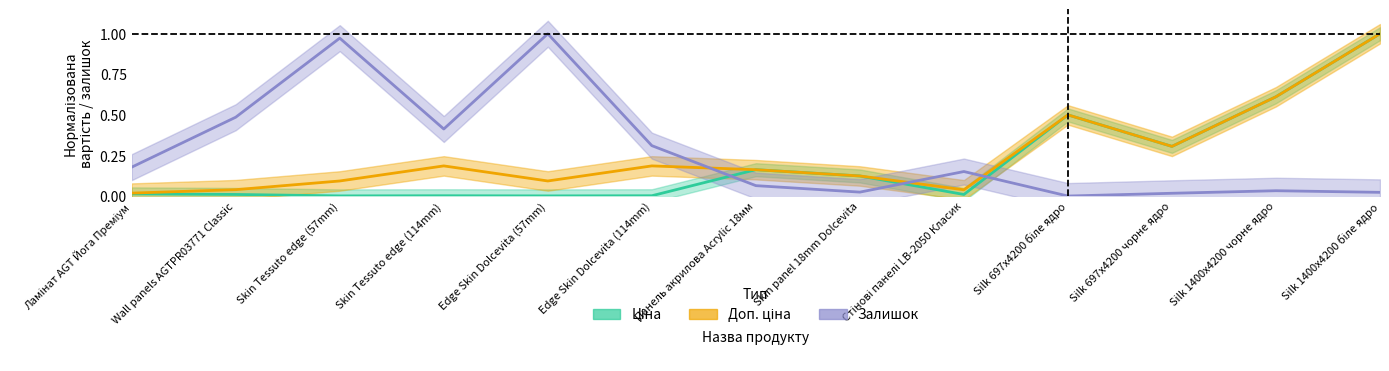

Which series has the largest range (max minus min)?

Залишок